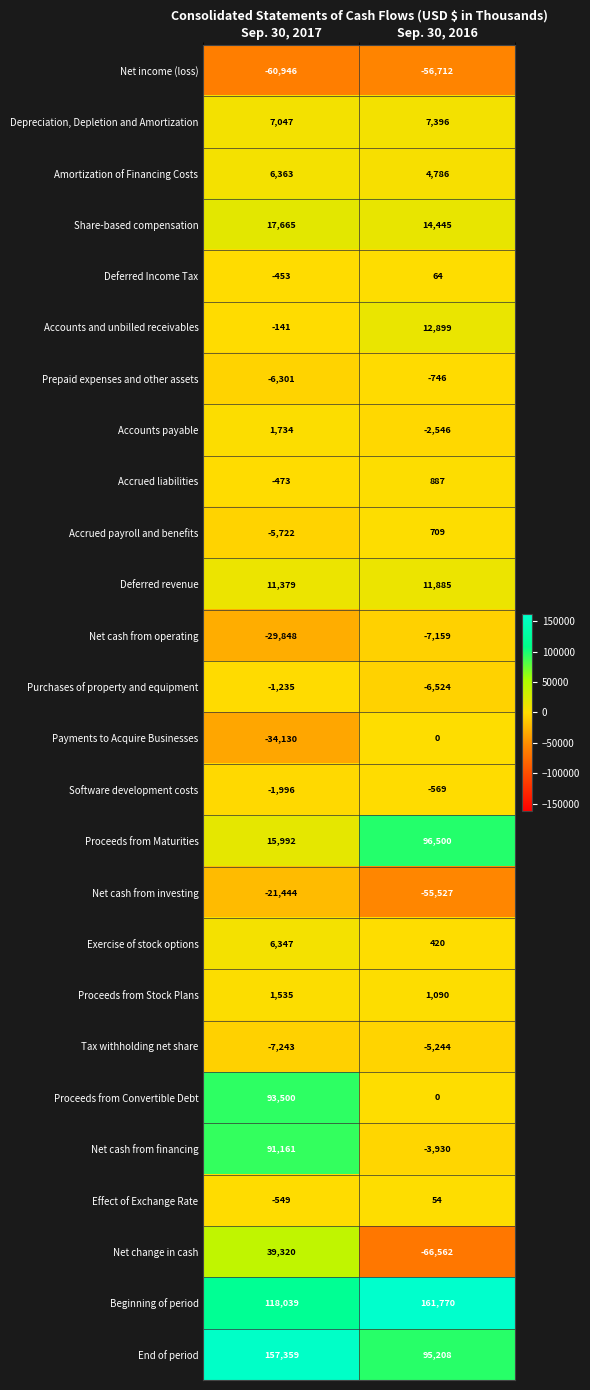

What is the smallest value displayed?

-66562